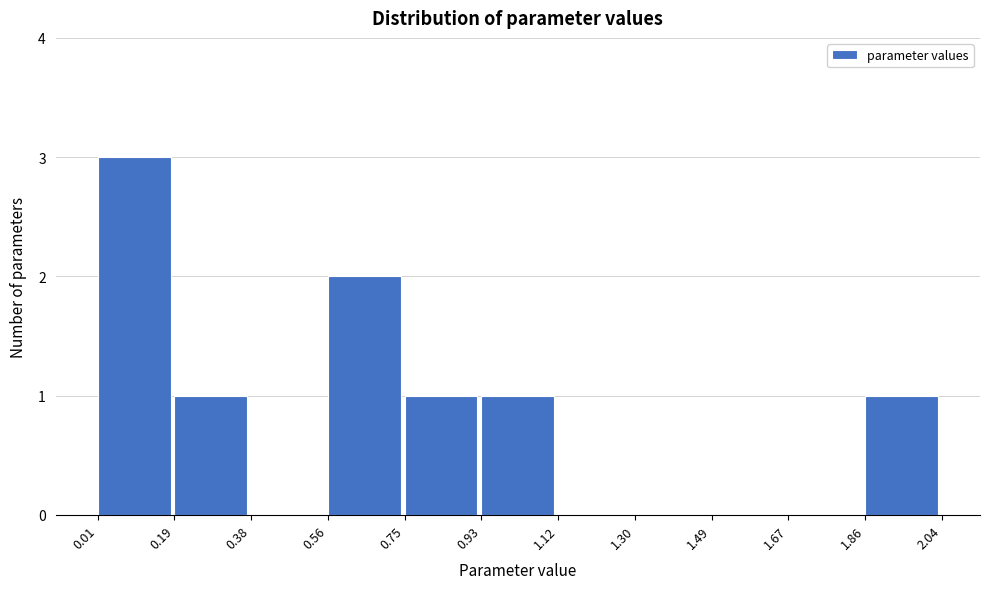

How tall is the bar that spans 0.93 to 1.12 on the x-axis? The values are not printed on the chart, so give them approximately, as read against the axis.

1